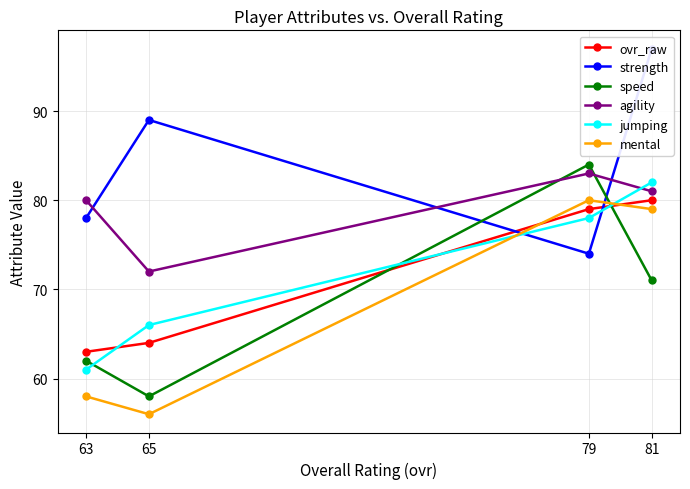

What is the approximate value of strength at 65?

89